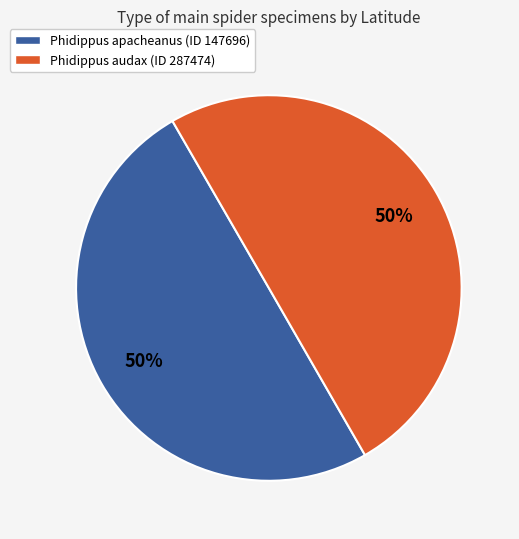

Is the sum of Phidippus audax (ID 287474) and Phidippus apacheanus (ID 147696) greater than half?

Yes